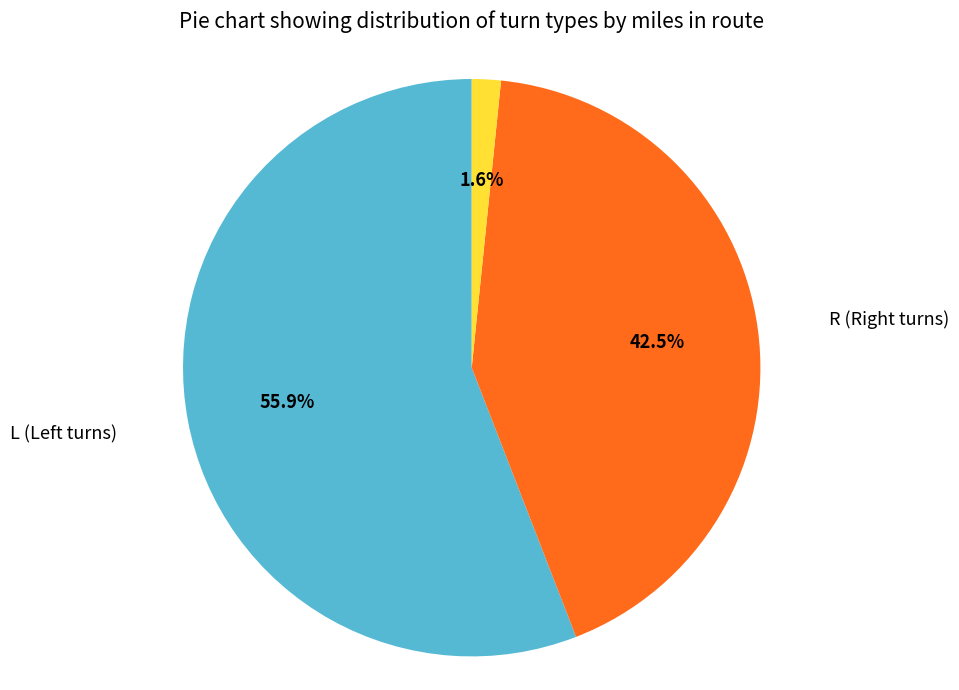

Does S (Straight) represent more than half of the total?

No